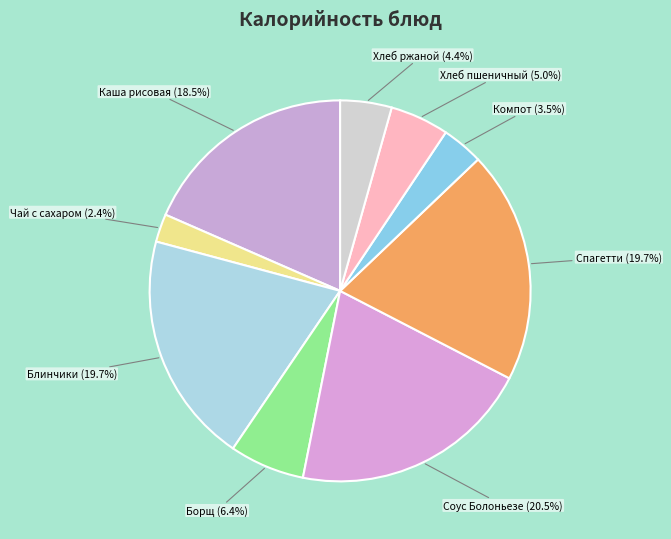

To the nearest percent, what is the difference between the largest and smallest slice percentages?

18%